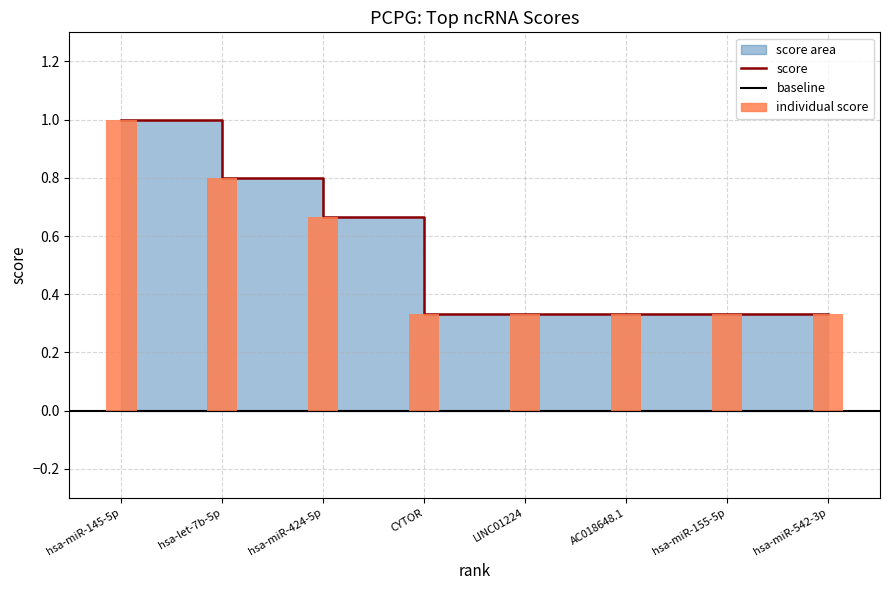

Rank the categories by value from highest to lowest.

hsa-miR-145-5p, hsa-let-7b-5p, hsa-miR-424-5p, CYTOR, LINC01224, AC018648.1, hsa-miR-155-5p, hsa-miR-542-3p